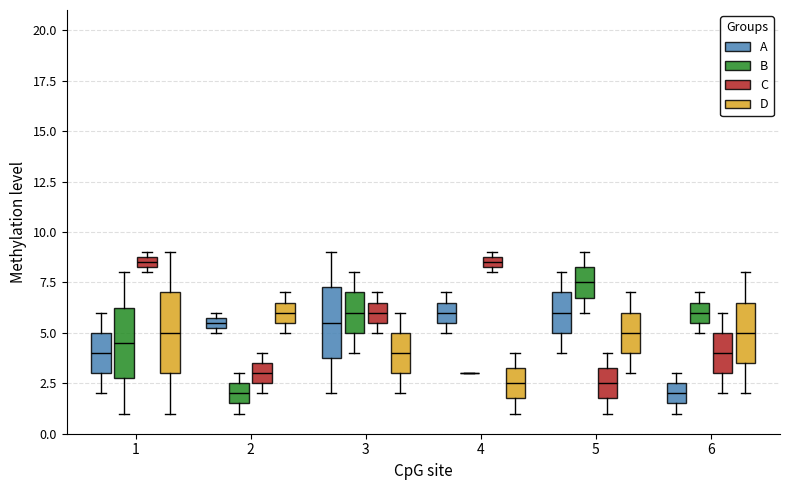

Where is the upper edge of the box for 2 (A) on the y-axis? The values are not printed on the chart, so give them approximately, as read against the axis.

6.0